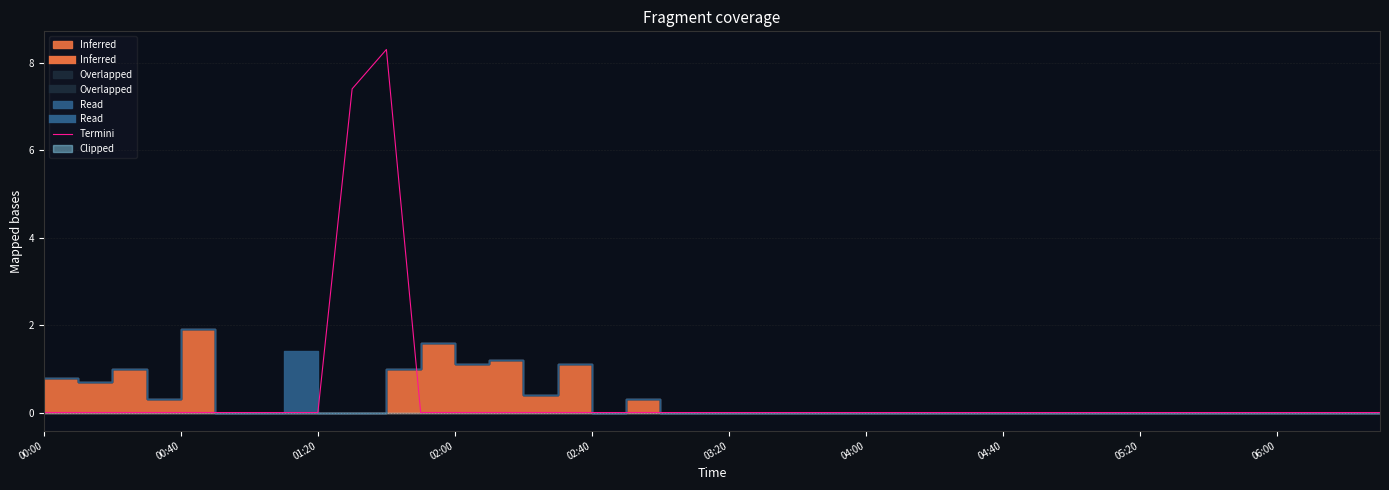

Where is the first local maximum?

10